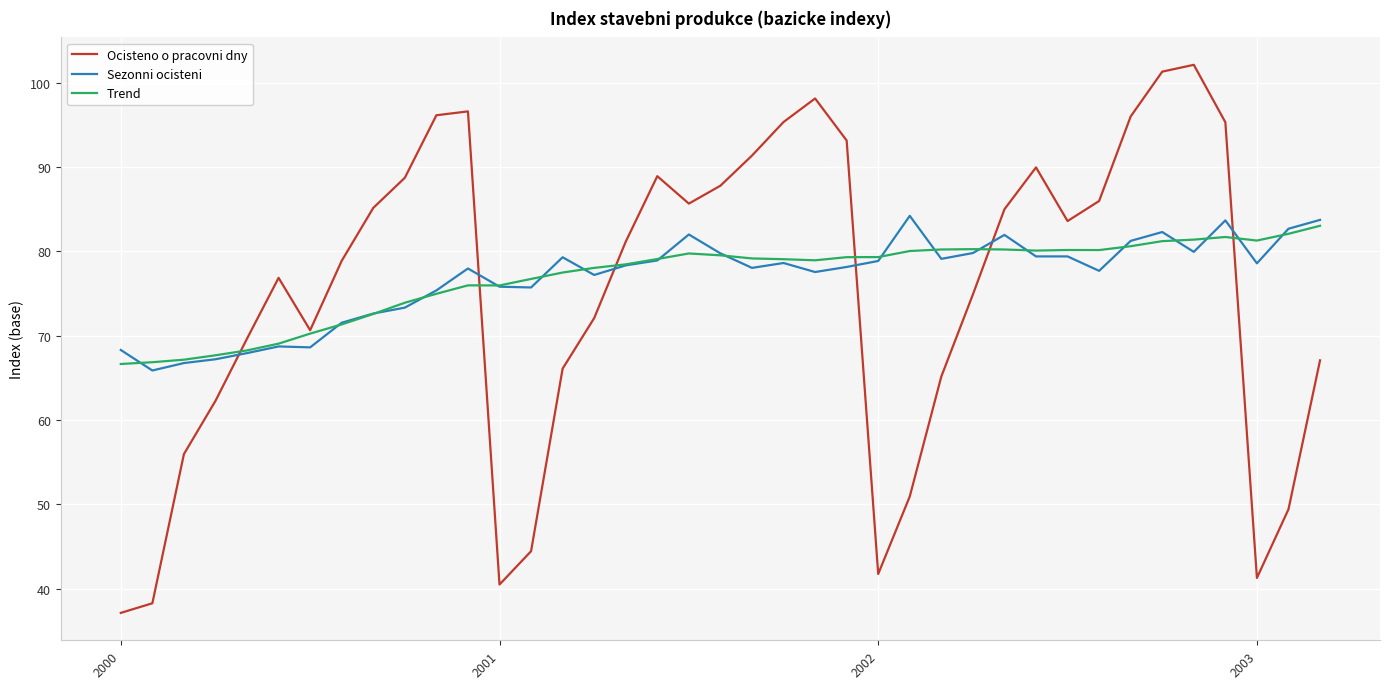

Which series has the largest range (max minus min)?

Ocisteno o pracovni dny